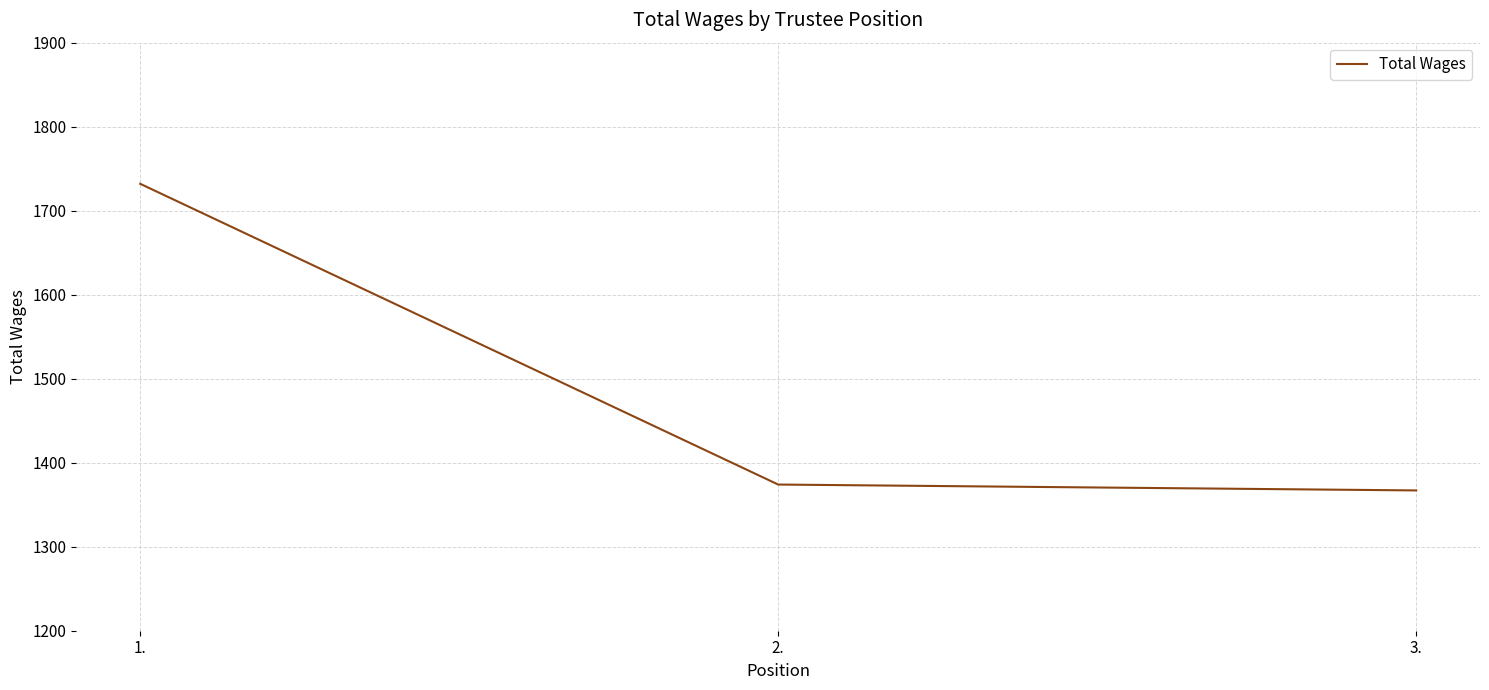

Count the number of categories in the chart.

3